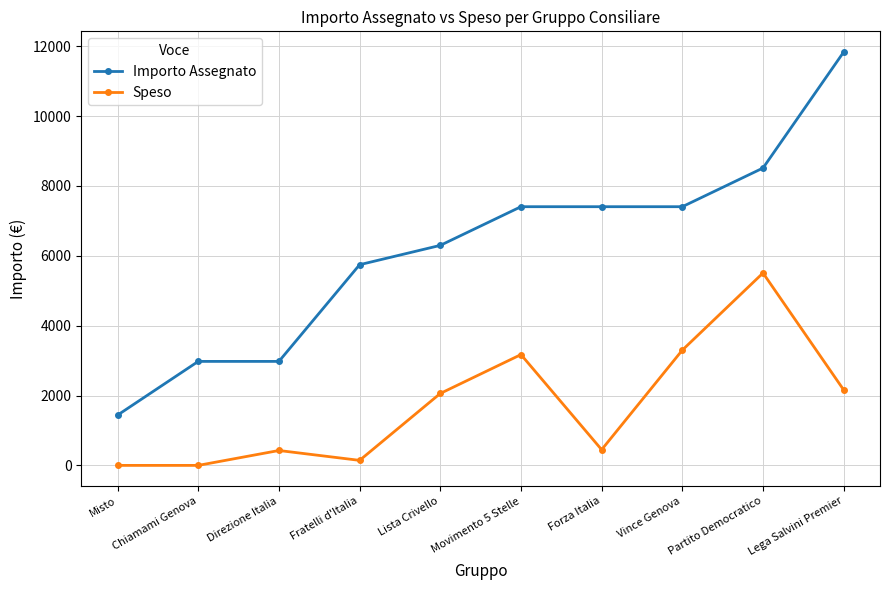

Which series has the largest total across all categories?

Importo Assegnato